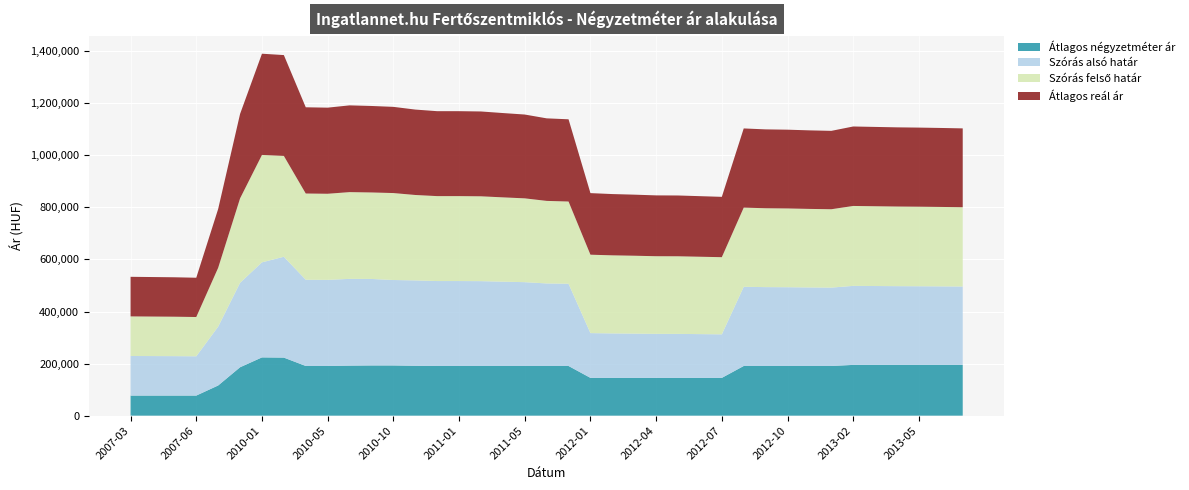

Reading left to right, list all the values displayed in this chart.

Átlagos négyzetméter ár: 77142	77142	77142	77142	115872	185894	223776	222928	190789	190789	192164	192852	192852	191477	190789	190789	190789	190789	190789	190789	190789	145129	145129	145129	145129	145129	145129	145129	190789	190789	190789	190789	190789	194976	194976	194976	194976	194976	194976
Szórás alsó határ: 152038	151740	151444	150854	226005	324265	365131	387296	331174	330697	333176	332171	328118	328021	326193	326193	325823	323804	321900	317017	315798	171945	170735	169978	169038	168913	168044	167181	304102	302900	302501	301628	300996	303471	302917	302365	302050	301580	301033
Szórás felső határ: 152038	151740	151444	150854	226005	324265	412407	387296	331174	330697	333176	332171	333952	328021	326193	326193	325823	323804	321900	317017	315798	301089	299879	299122	298182	298057	297188	296325	304102	302900	302501	301628	300996	306937	306383	305831	305516	305046	304499
Átlagos reál ár: 152038	151740	151444	150854	226005	324265	388769	387296	331174	330697	333176	332171	331035	328021	326193	326193	325823	323804	321900	317017	315798	236517	235307	234550	233610	233485	232616	231753	304102	302900	302501	301628	300996	305204	304650	304098	303783	303313	302766